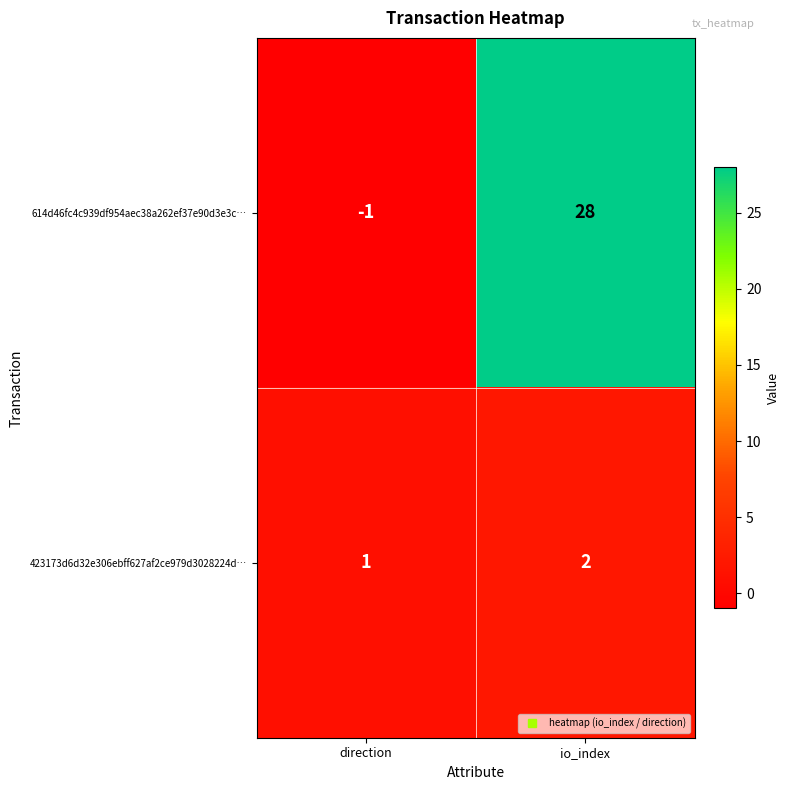

True or false: 423173d6d32e306ebff627af2ce979d3028224d… has a value of 2 at direction.

False